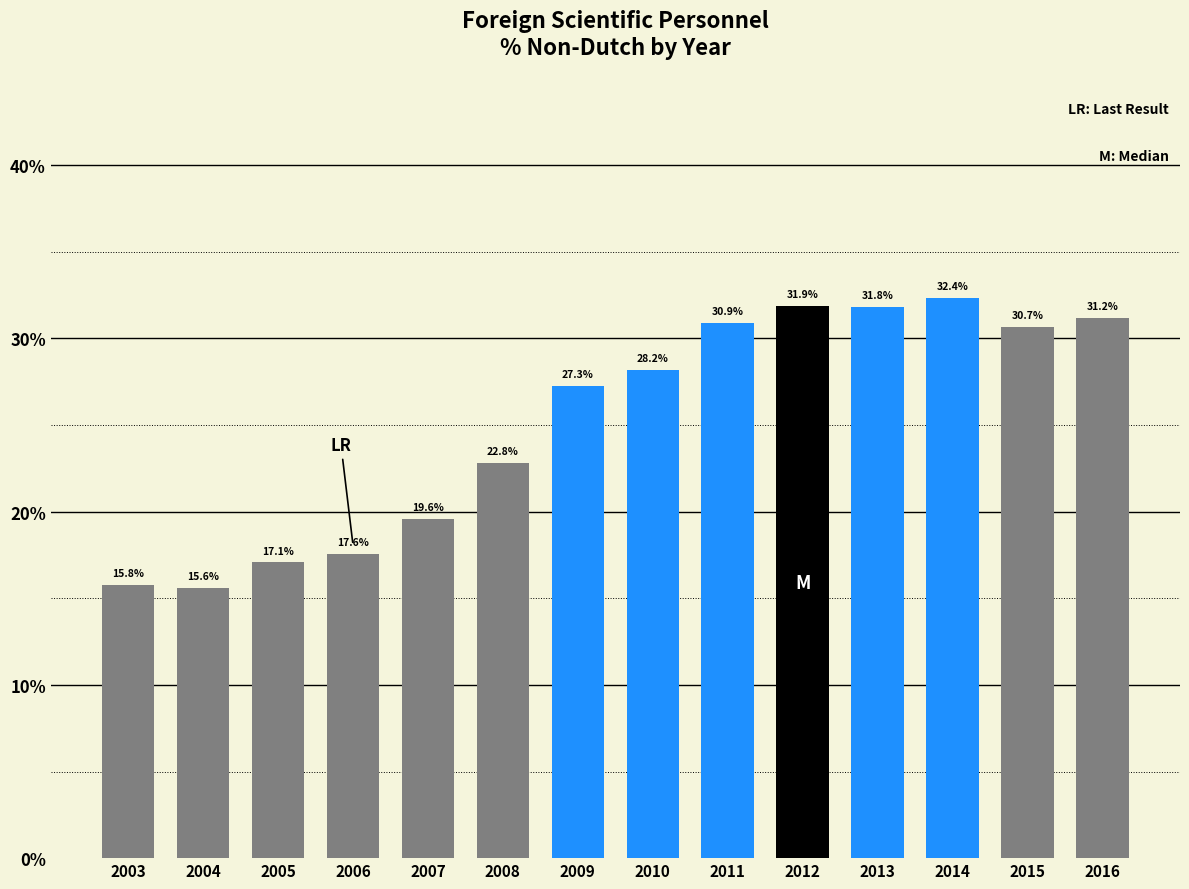

Reading left to right, transcribe all the data shown in this chart.

2003=15.8	2004=15.6	2005=17.1	2006=17.6	2007=19.6	2008=22.8	2009=27.3	2010=28.2	2011=30.9	2012=31.9	2013=31.8	2014=32.4	2015=30.7	2016=31.2